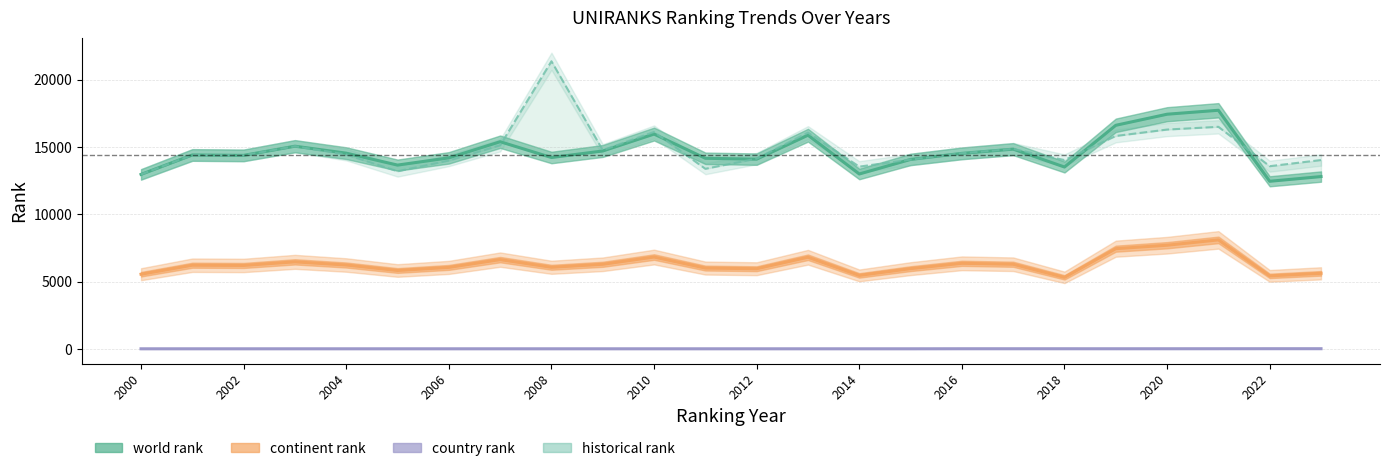

At which label does country rank reach its peak?

2022